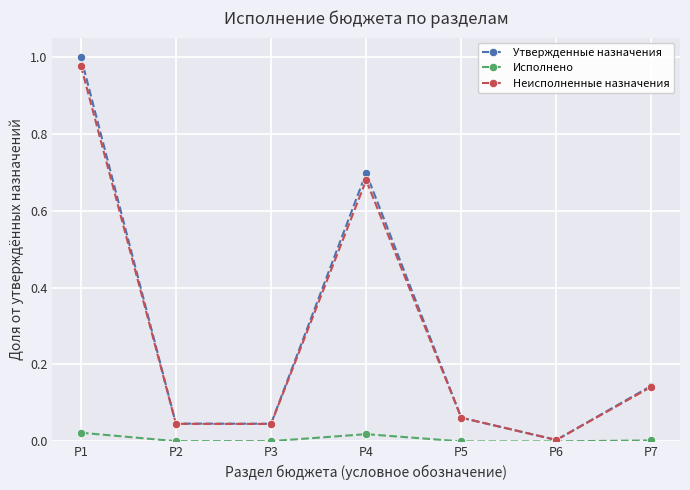

At which category is the sum across all series the highest?

Р1